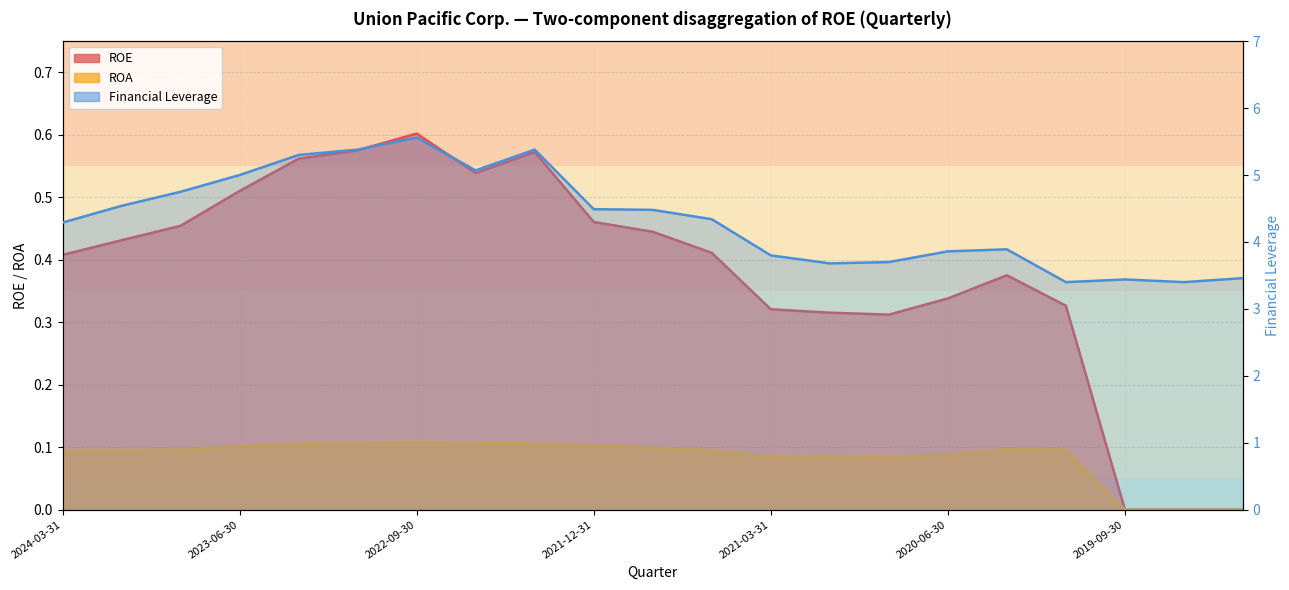

Is it true that Financial Leverage equals 3.5 at 2019-03-31?

True